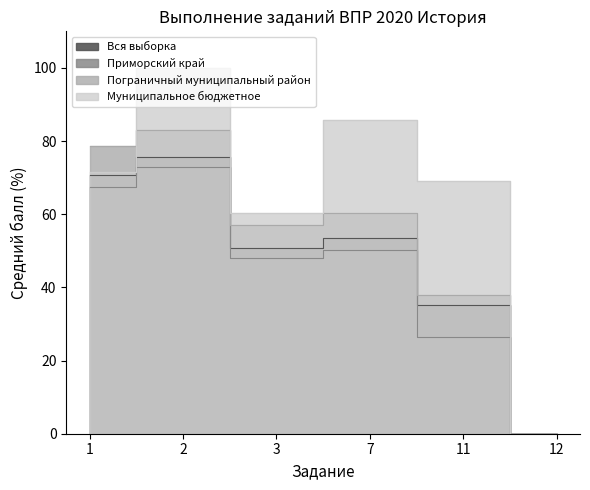

How many interior local peaks does the Пограничный муниципальный район series have?

2